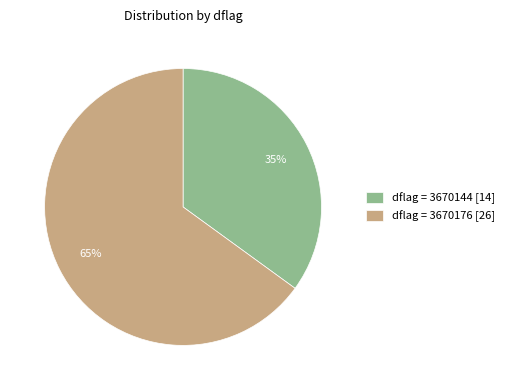

Is the sum of dflag = 3670176 [26] and dflag = 3670144 [14] greater than half?

Yes